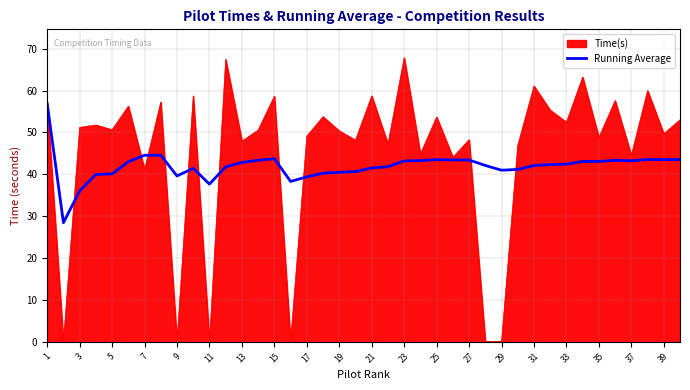

What is the maximum value shown in the chart?

67.8